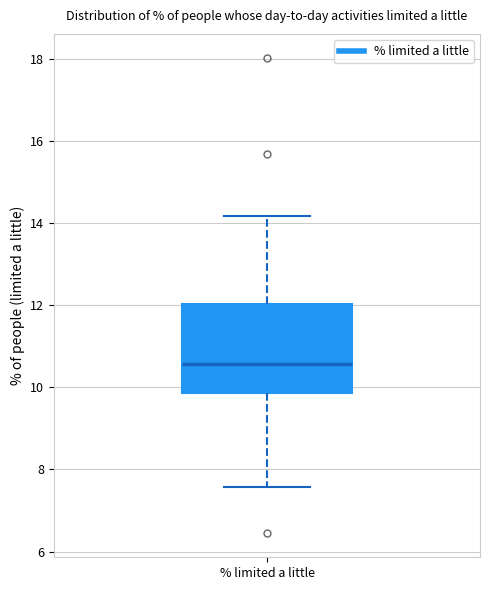

Transcribe this box plot: give where the median line is, the range the box spans, and where the two whiskers end, as read against the y-axis. The values are not printed on the chart, so give them approximately, as read against the axis.

median 10.6, box 9.8 to 12.0, whiskers 7.6 to 14.2